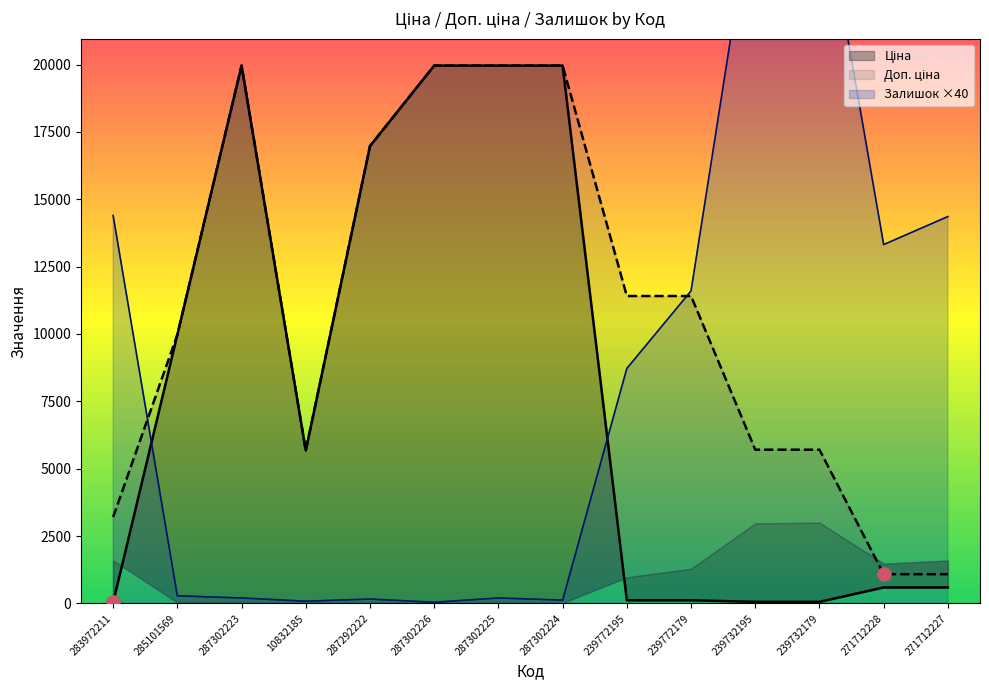

Which series contains the highest Y value?

Залишок